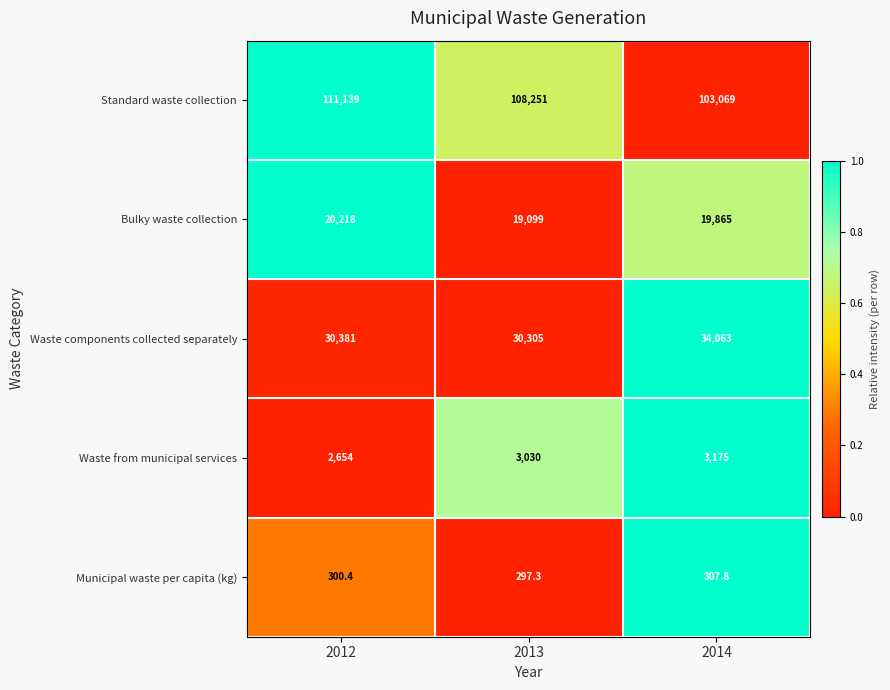

The value of Bulky waste collection at 2014 is 19865.0. True or false?

True